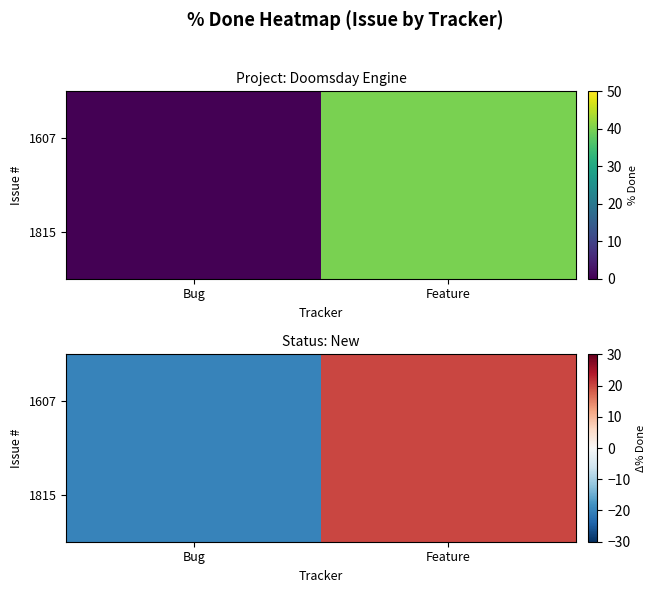

Which label corresponds to the largest value in the chart?

Feature